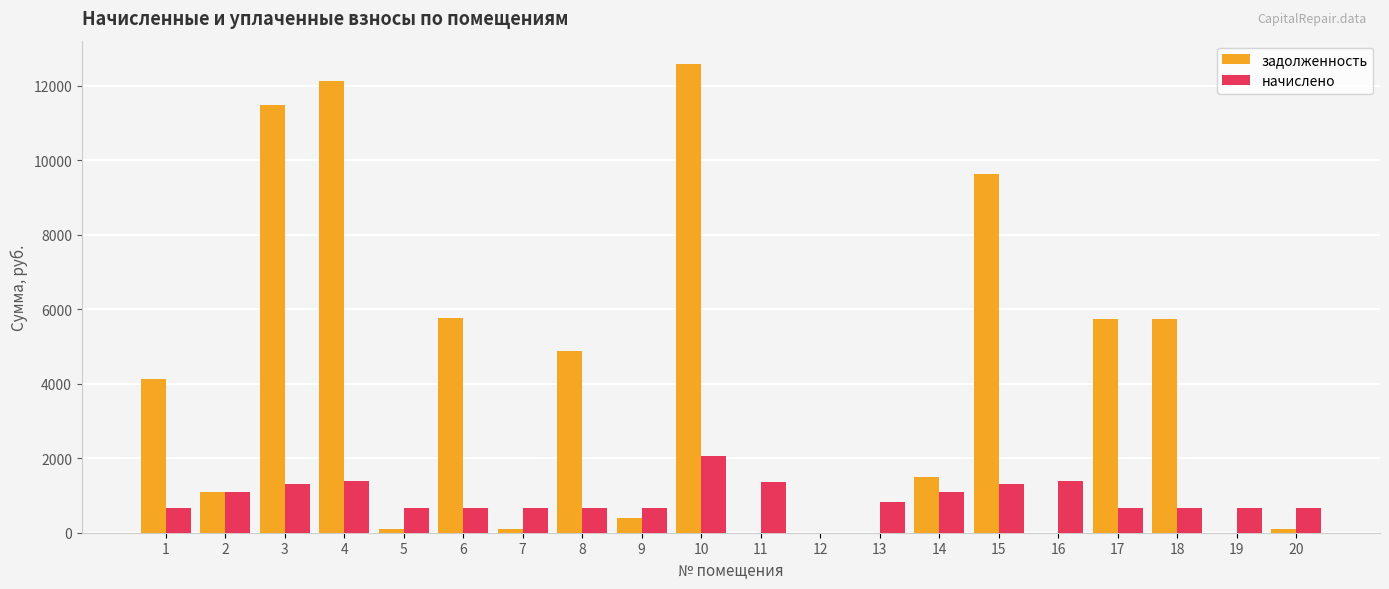

Which series changed the most between 15 and 18?

задолженность